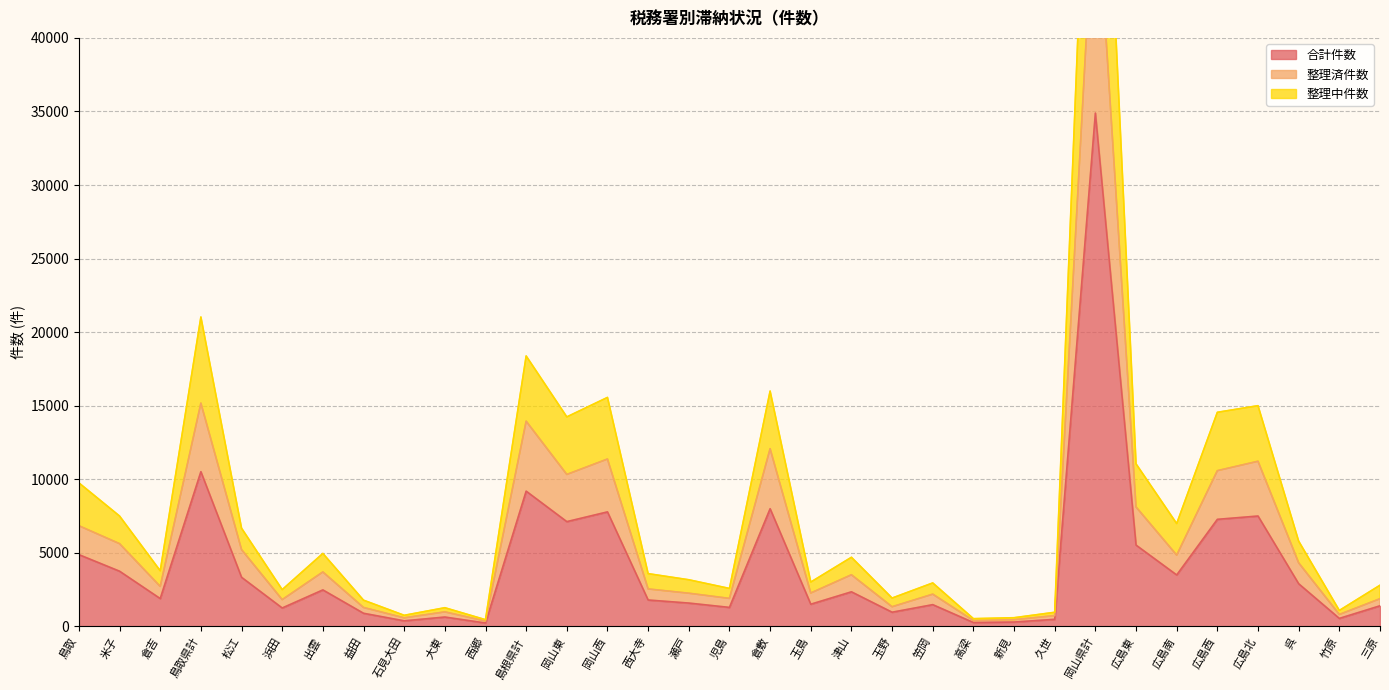

What is the sum of all 整理中件数 values?

275626